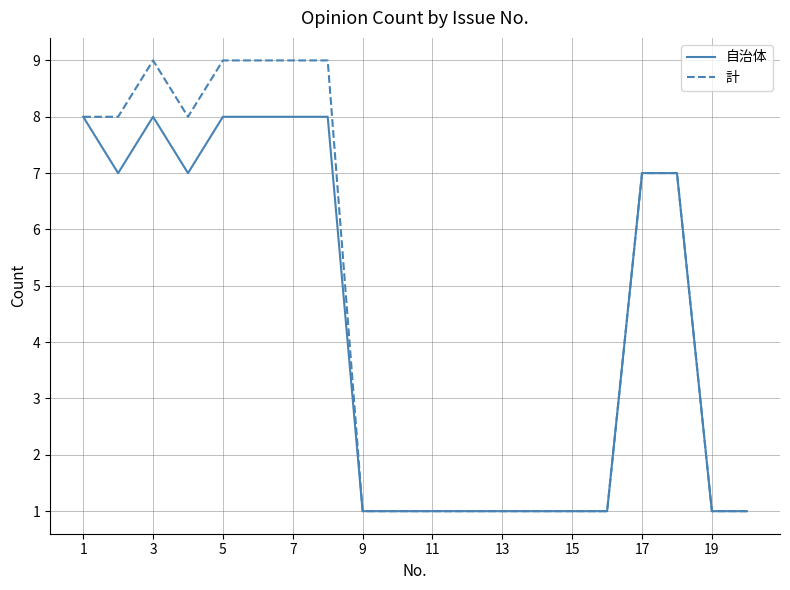

How many lines are shown in the chart?

2